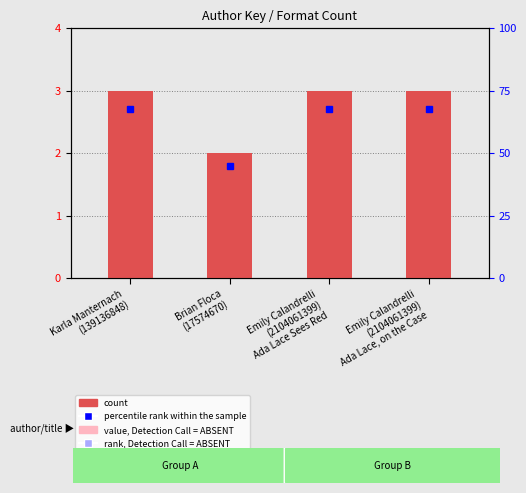

What is the label of the 4th bar from the left?

Emily Calandrelli
(2104061399)
Ada Lace, on the Case